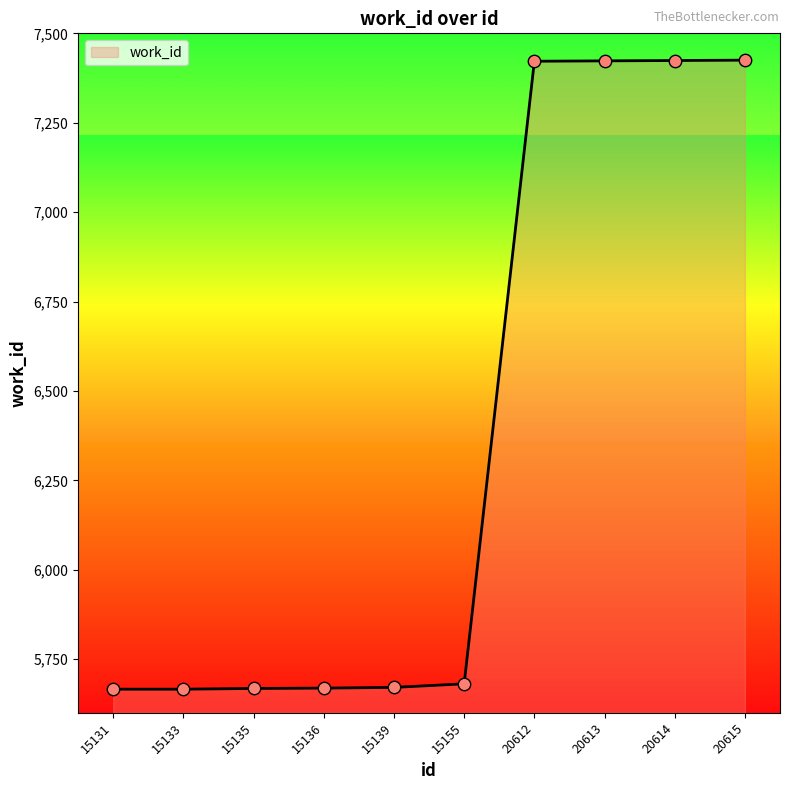

What is the change in value from 15135 to 15139?

+3